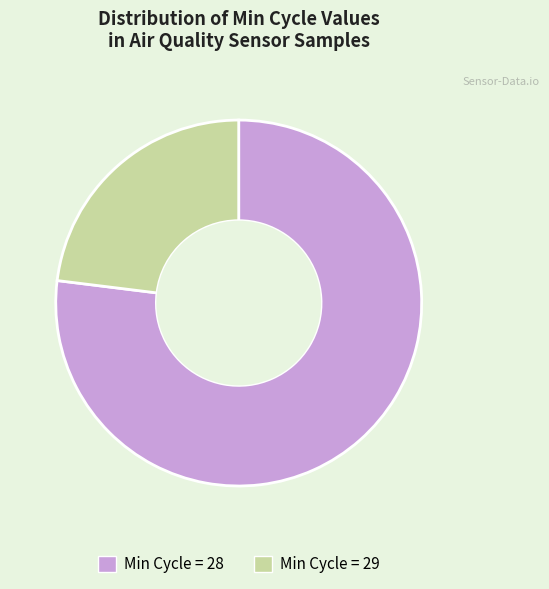

Is there a majority slice in this chart?

Yes